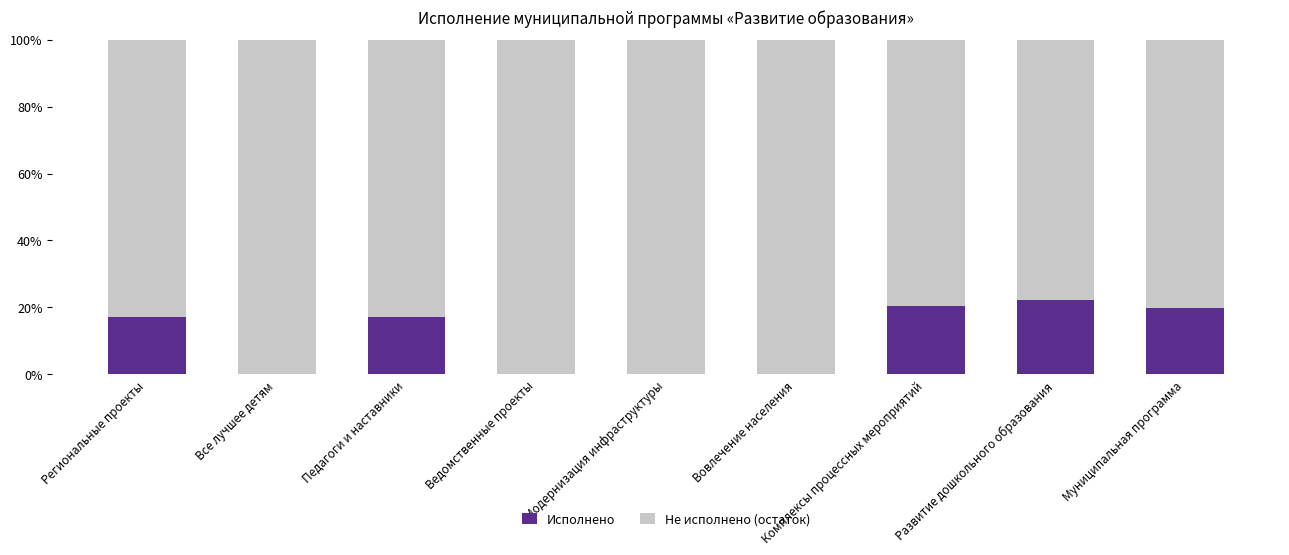

What is the average value of the Исполнено series?

10.8